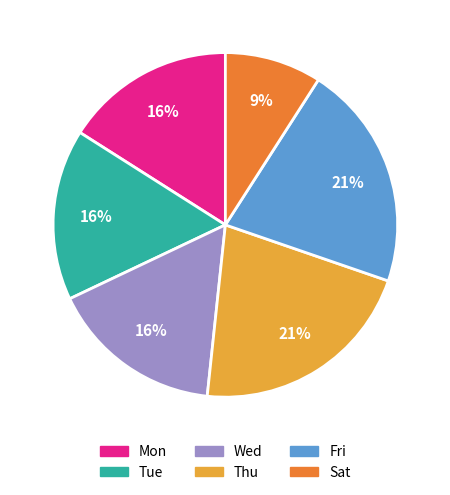

Is there any slice that represents more than half of the pie?

No